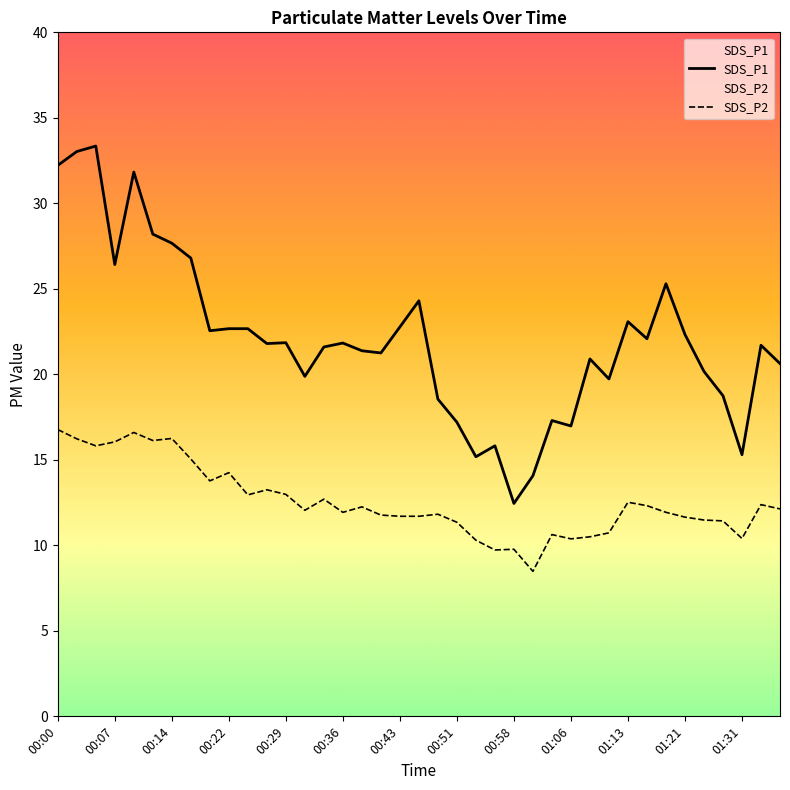

True or false: SDS_P2 and SDS_P1 cross at least once.

False